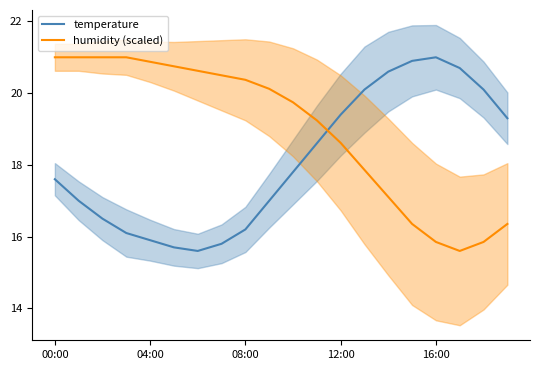

Which series has the widest spread of values?

temperature